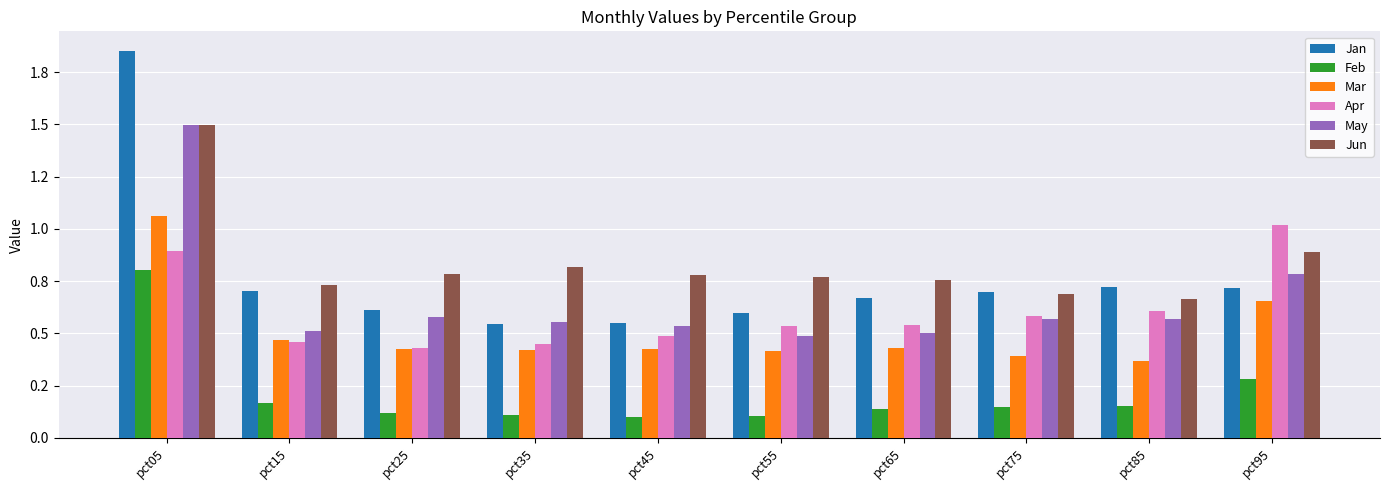

Reading left to right, extract all data points from this chart.

Jan: pct05=1.9	pct15=0.7	pct25=0.6	pct35=0.5	pct45=0.5	pct55=0.6	pct65=0.7	pct75=0.7	pct85=0.7	pct95=0.7
Feb: pct05=0.8	pct15=0.2	pct25=0.1	pct35=0.1	pct45=0.1	pct55=0.1	pct65=0.1	pct75=0.1	pct85=0.2	pct95=0.3
Mar: pct05=1.1	pct15=0.5	pct25=0.4	pct35=0.4	pct45=0.4	pct55=0.4	pct65=0.4	pct75=0.4	pct85=0.4	pct95=0.7
Apr: pct05=0.9	pct15=0.5	pct25=0.4	pct35=0.4	pct45=0.5	pct55=0.5	pct65=0.5	pct75=0.6	pct85=0.6	pct95=1.0
May: pct05=1.5	pct15=0.5	pct25=0.6	pct35=0.6	pct45=0.5	pct55=0.5	pct65=0.5	pct75=0.6	pct85=0.6	pct95=0.8
Jun: pct05=1.5	pct15=0.7	pct25=0.8	pct35=0.8	pct45=0.8	pct55=0.8	pct65=0.8	pct75=0.7	pct85=0.7	pct95=0.9